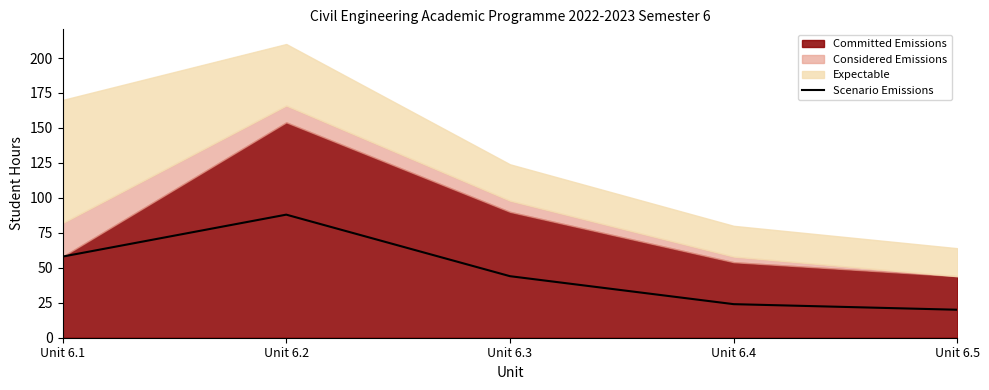

What is the change in value from Unit 6.2 to Unit 6.4?

-64